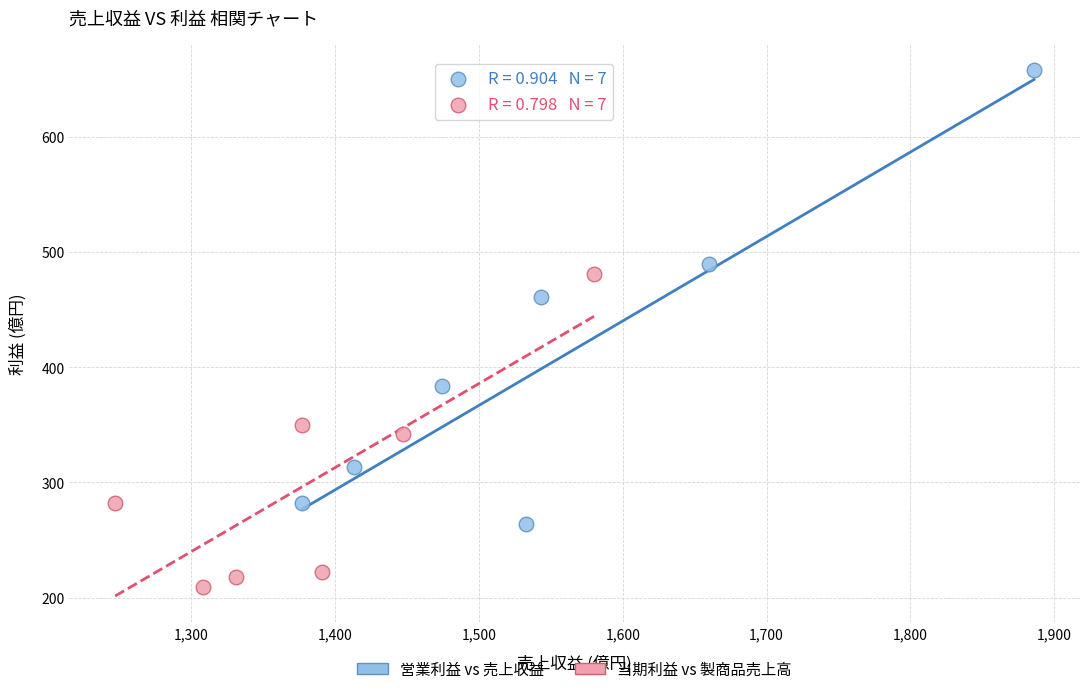

Which series reaches the maximum Y coordinate?

営業利益 vs 売上収益